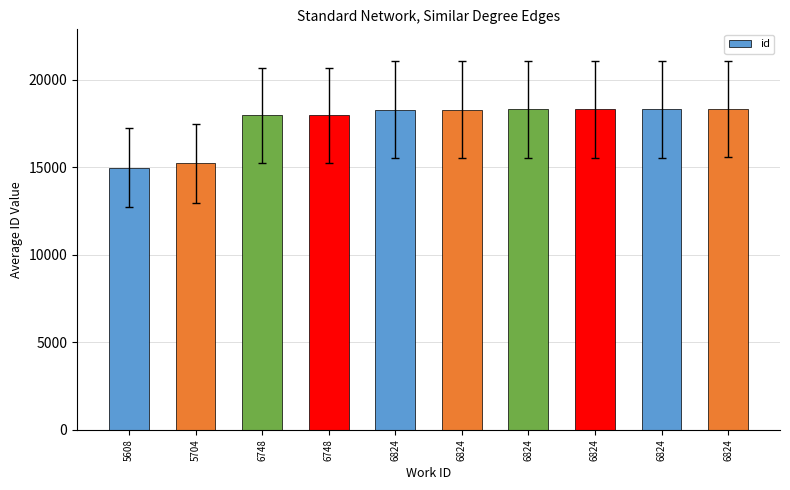

How many series are shown in this chart?

1